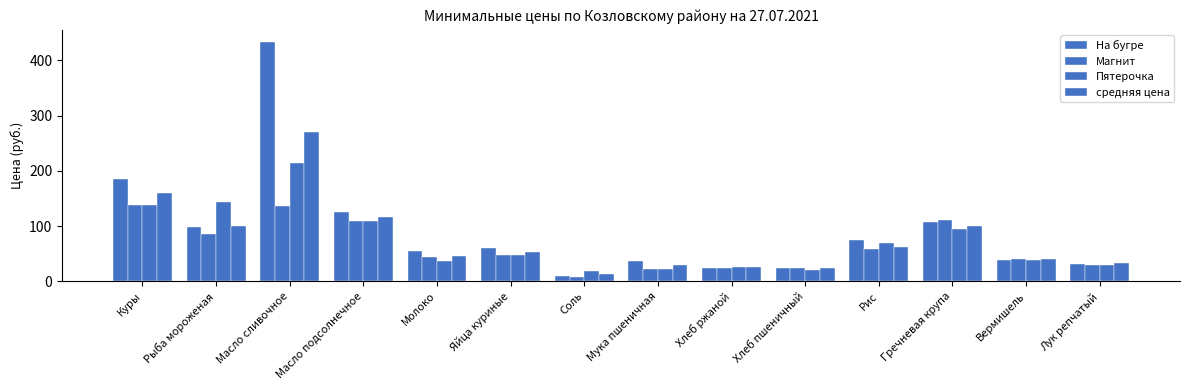

At which label does средняя цена first exceed 53?

Куры